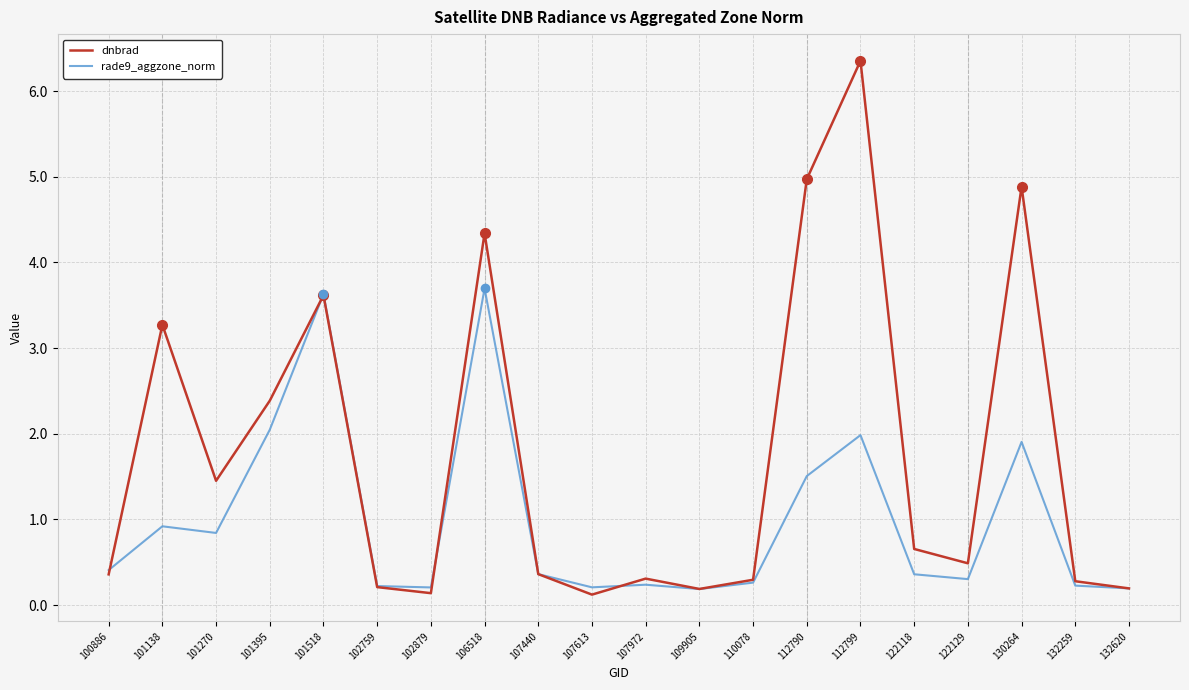

At which label is dnbrad closest to 3?

101138